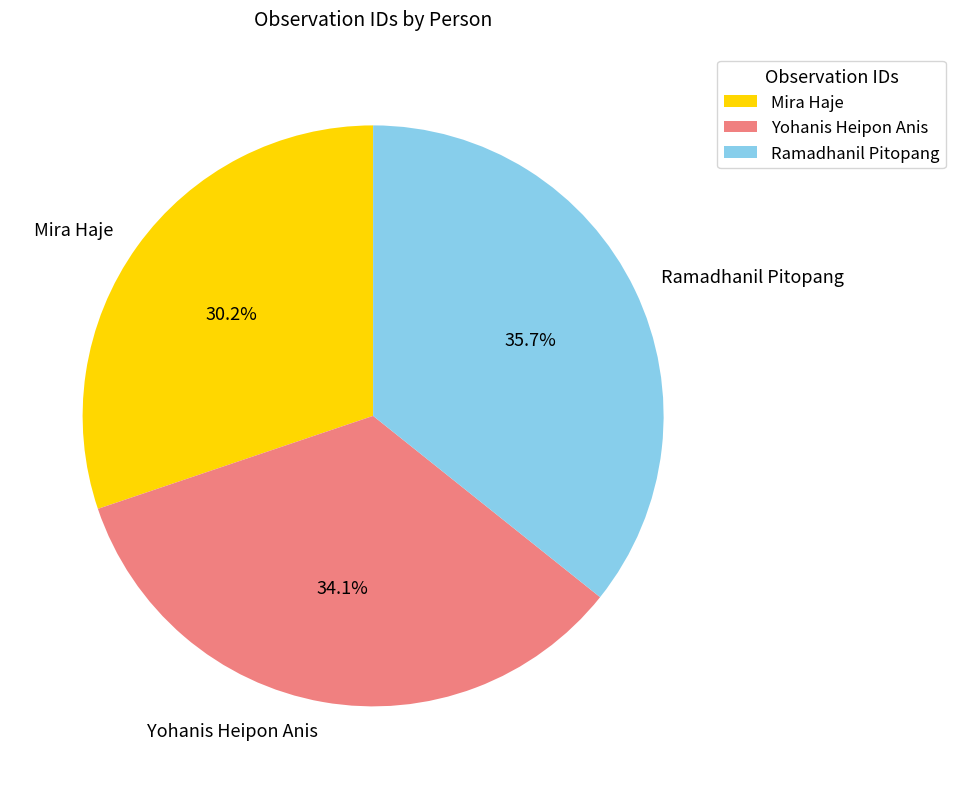

Approximately how many times larger is the value at Mira Haje compared to Yohanis Heipon Anis?

0.9